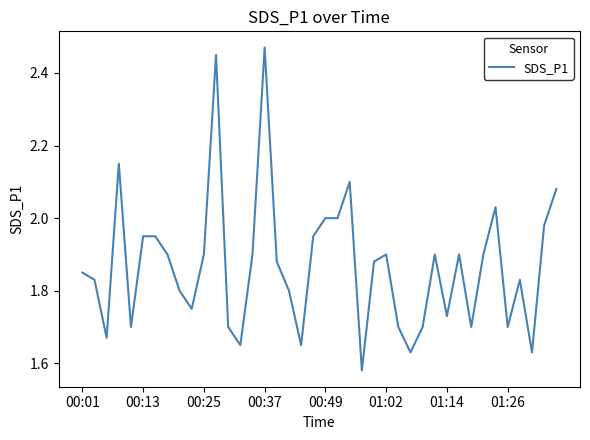

Which category has the highest value across all series?

00:37